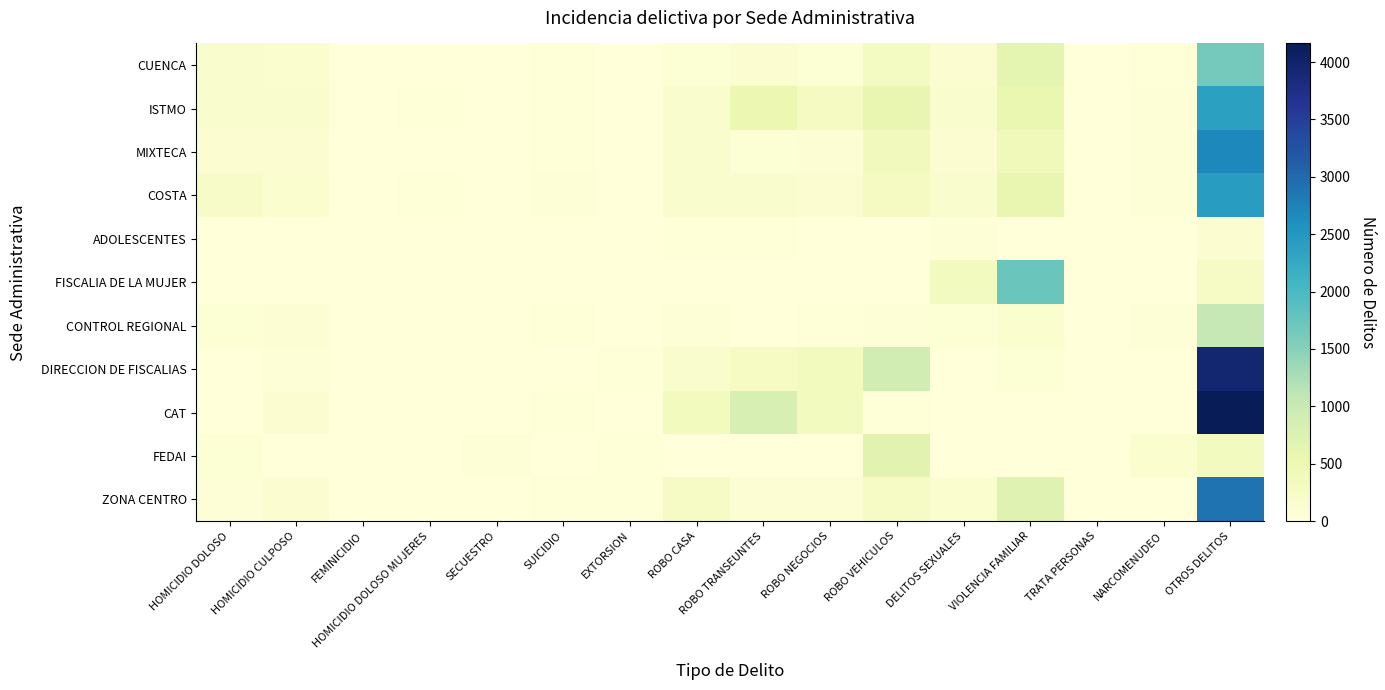

Which series has the largest total across all categories?

CAT